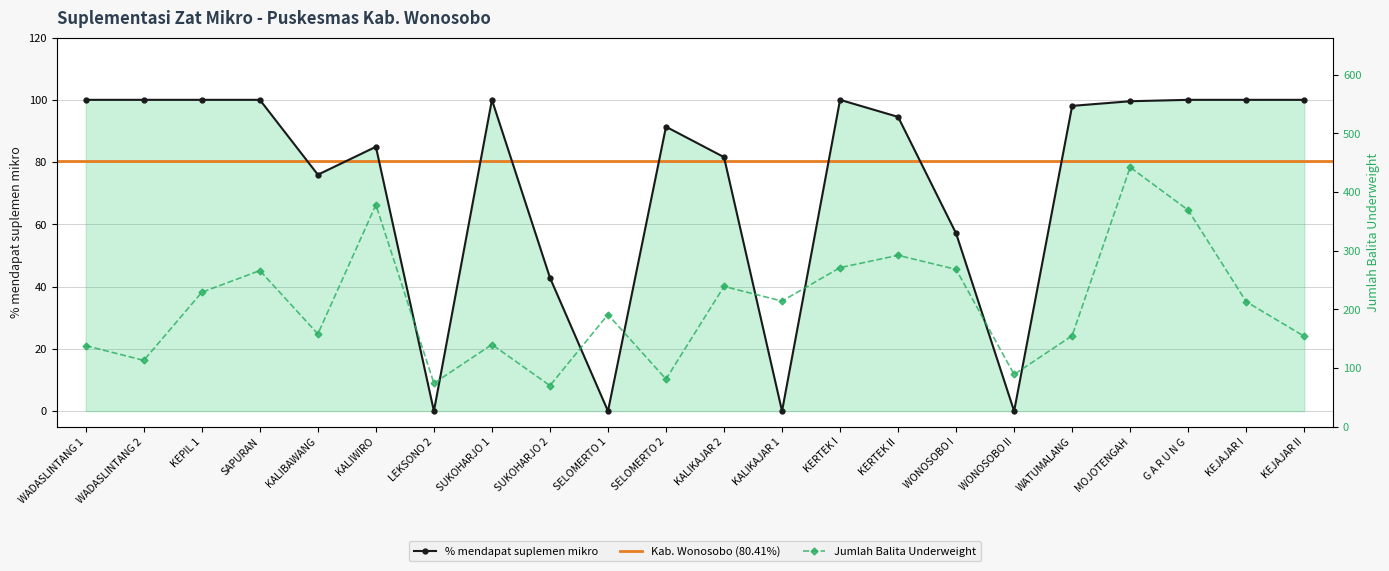

Reading right to left, extract all data points from this chart.

% mendapat suplemen mikro: 100.0	100.0	100.0	99.5	98.1	0.0	57.1	94.5	100.0	0.0	81.6	91.4	0.0	42.9	100.0	0.0	84.9	76.0	100.0	100.0	100.0	100.0
Jumlah Balita Underweight: 154.0	213.0	369.0	442.0	155.0	89.0	268.0	292.0	271.0	214.0	239.0	81.0	191.0	70.0	140.0	74.0	378.0	158.0	266.0	229.0	113.0	138.0